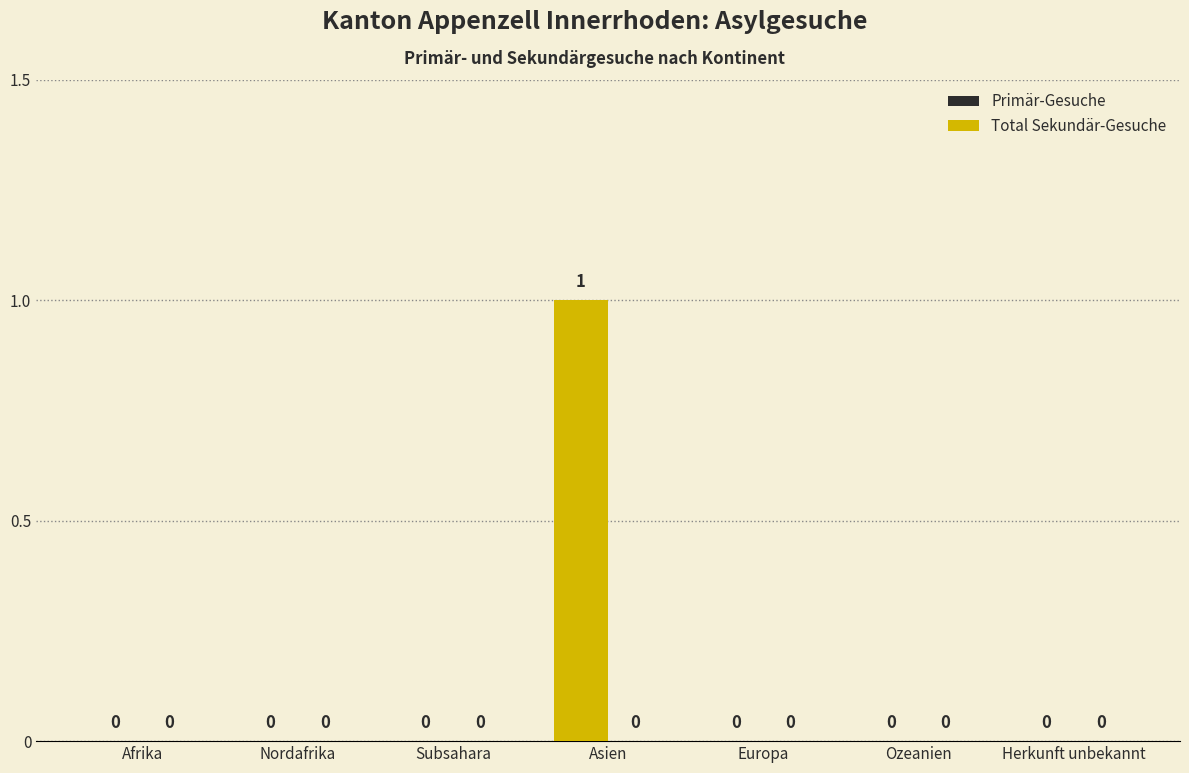

Count the number of data series in this chart.

1